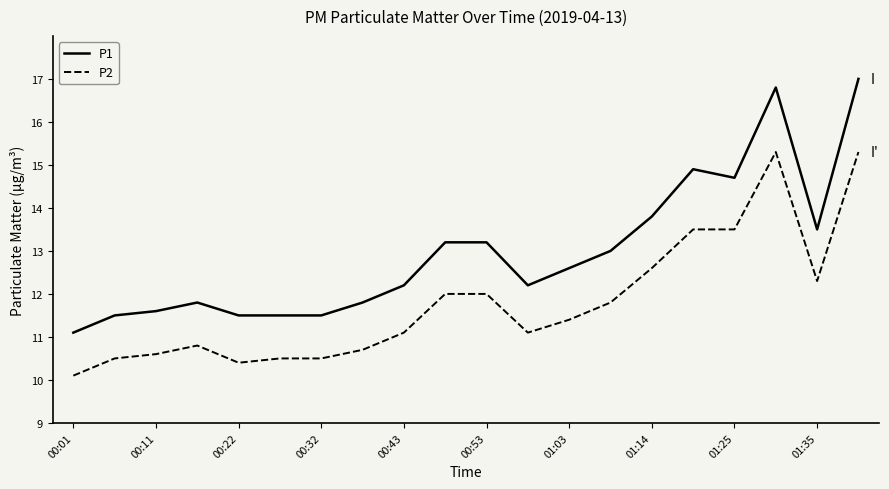

Which series has the largest total across all categories?

P1